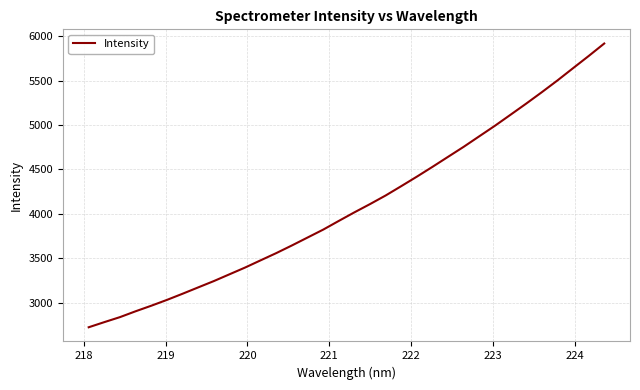

How many values are below 4017?

17